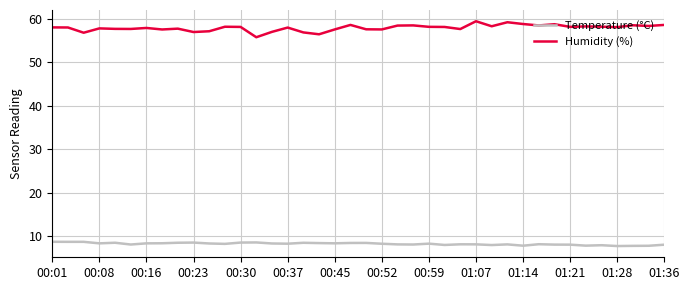

Which series has the largest total across all categories?

Humidity (%)